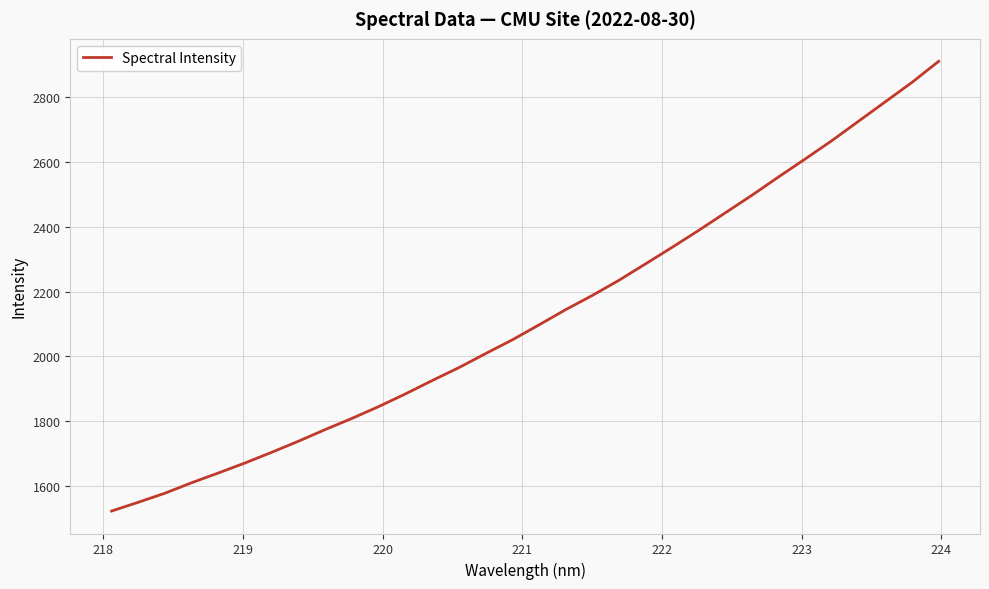

What is the difference between the second highest and second lowest values?

1293.4